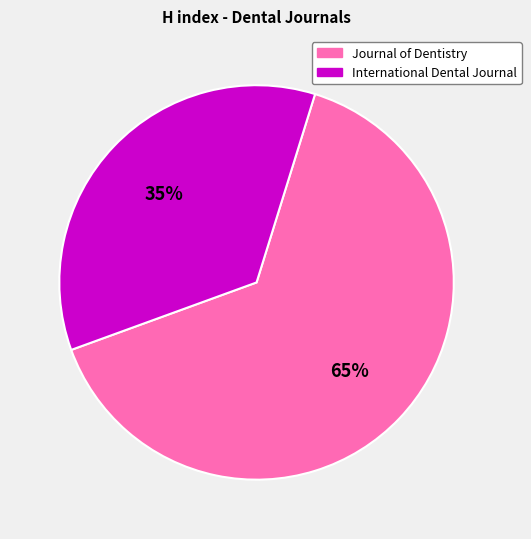

To the nearest percent, what is the average slice percentage?

50%